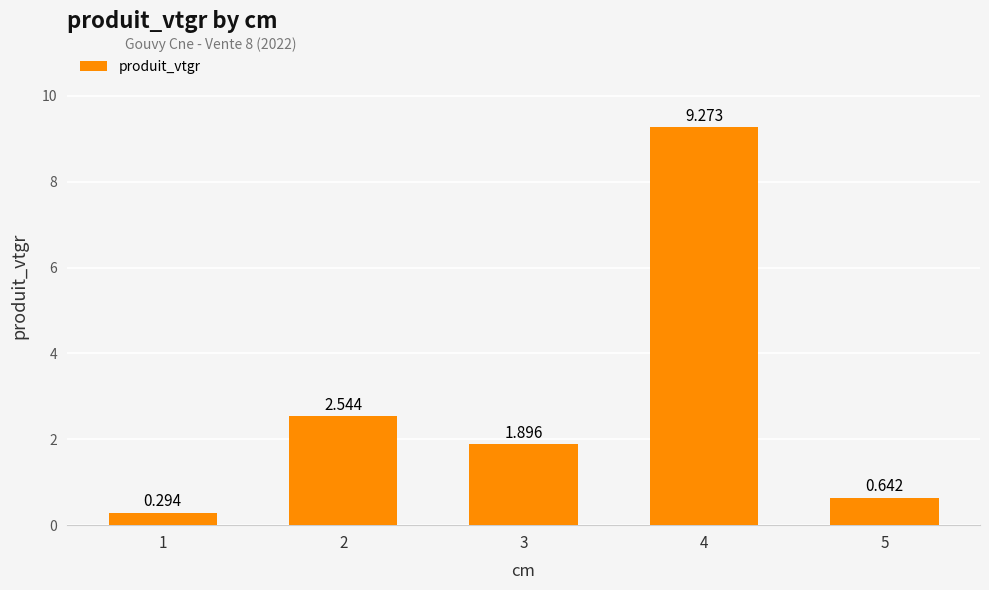

Where does the data first go above 1?

2